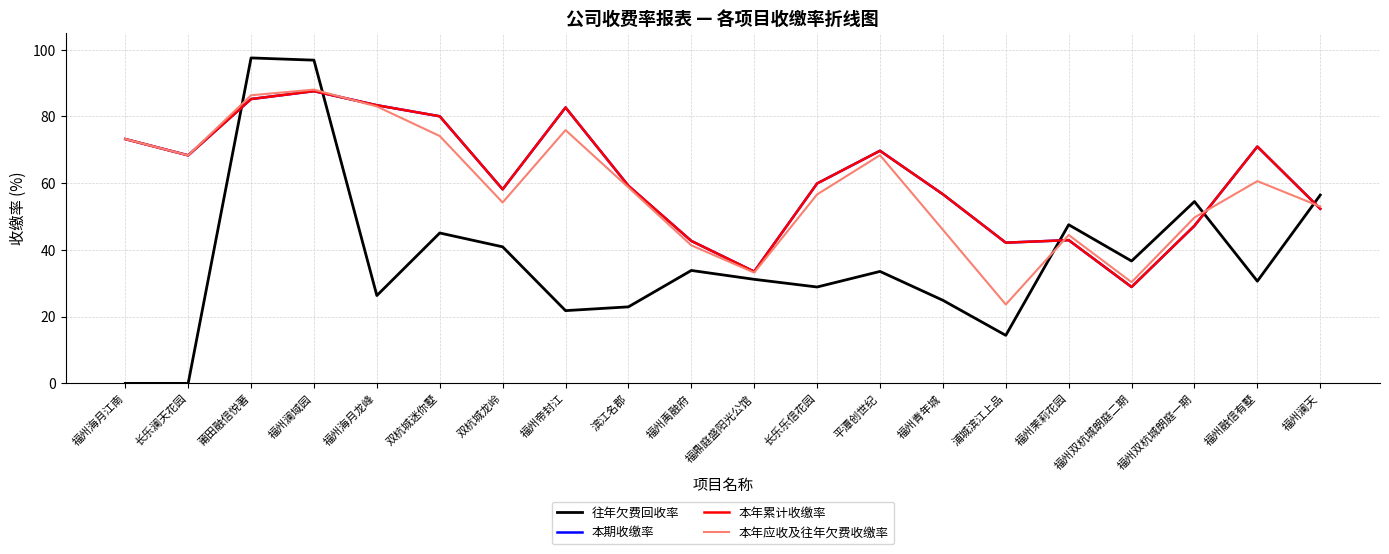

At which category is the sum across all series the highest?

福州澜域园